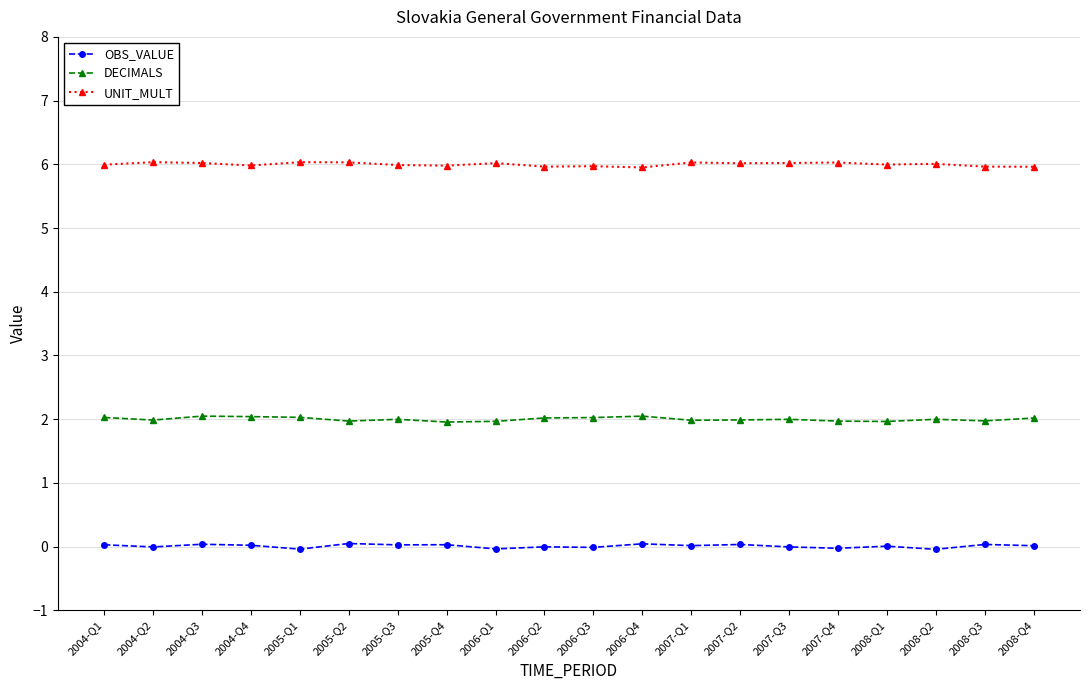

True or false: OBS_VALUE and UNIT_MULT intersect in this chart.

False